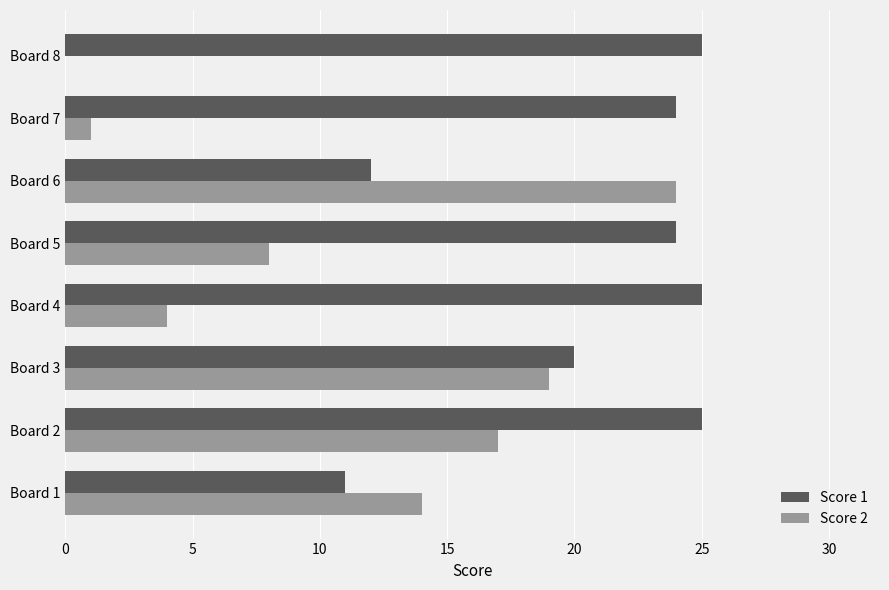

The Score 1 series shows 16 at Board 1. True or false?

False